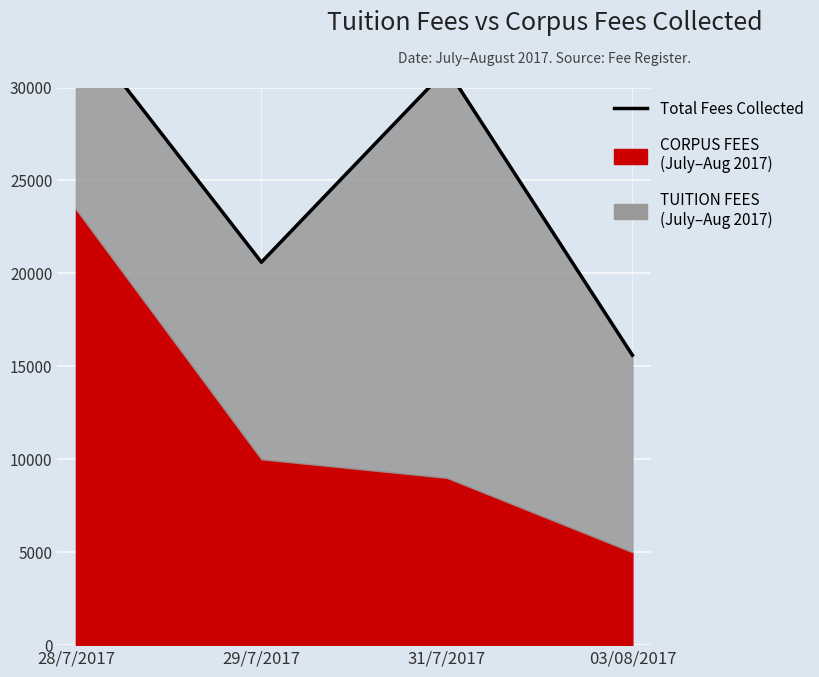

Rank the categories by value from highest to lowest.

28/7/2017, 31/7/2017, 29/7/2017, 03/08/2017